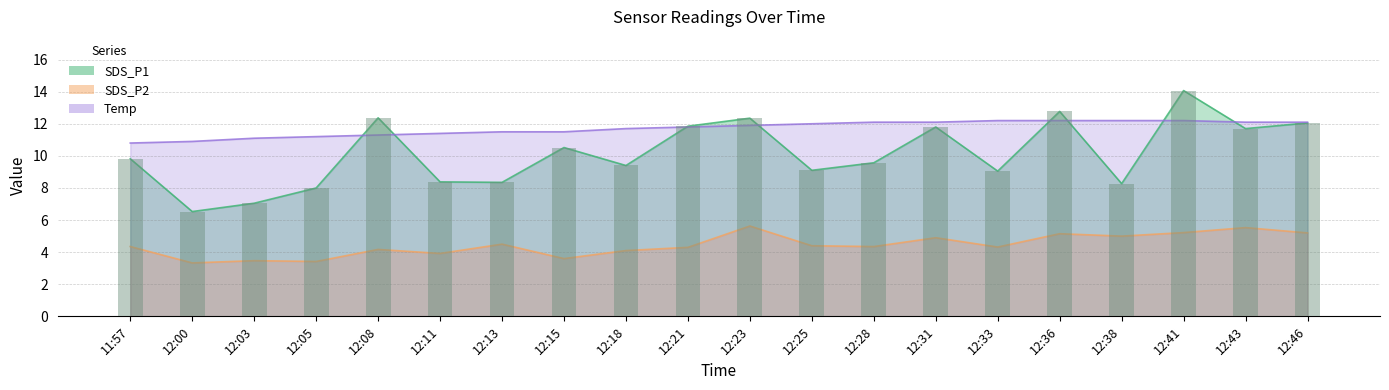

At how many categories does at least one series exceed 10?

20